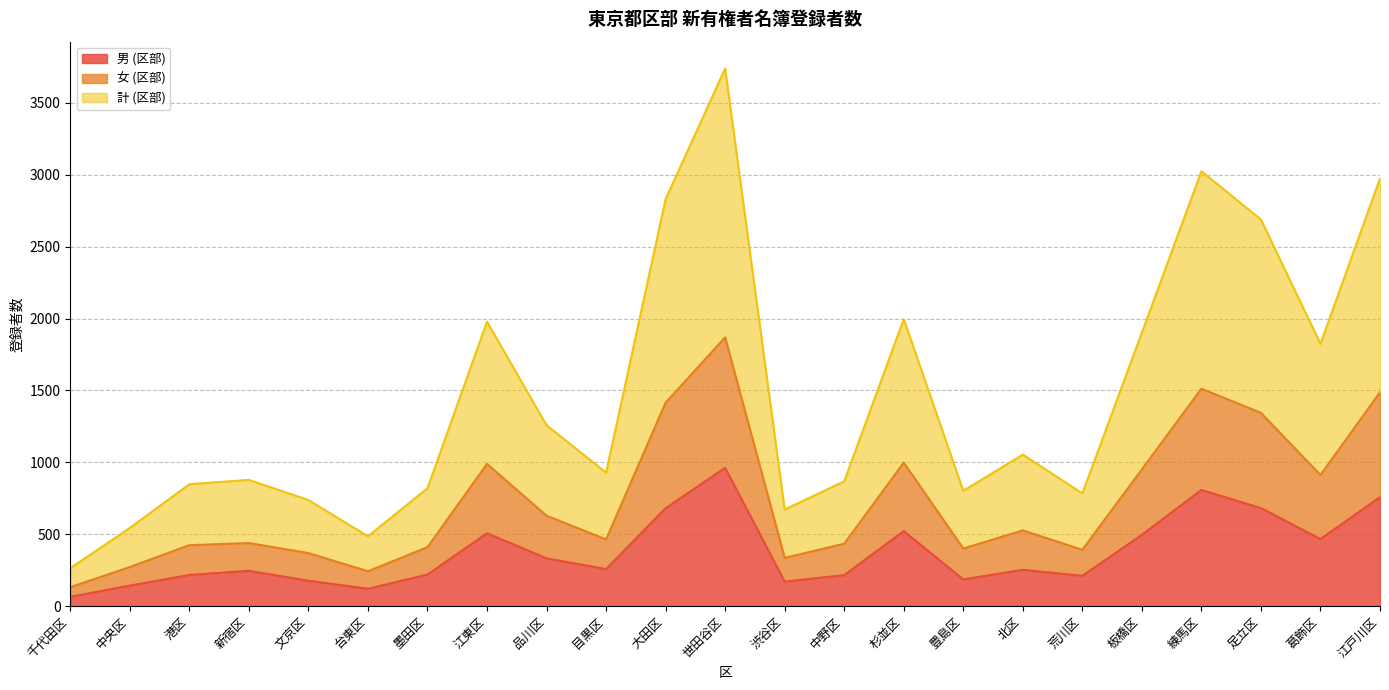

What is the total value across all series at 台東区?

486